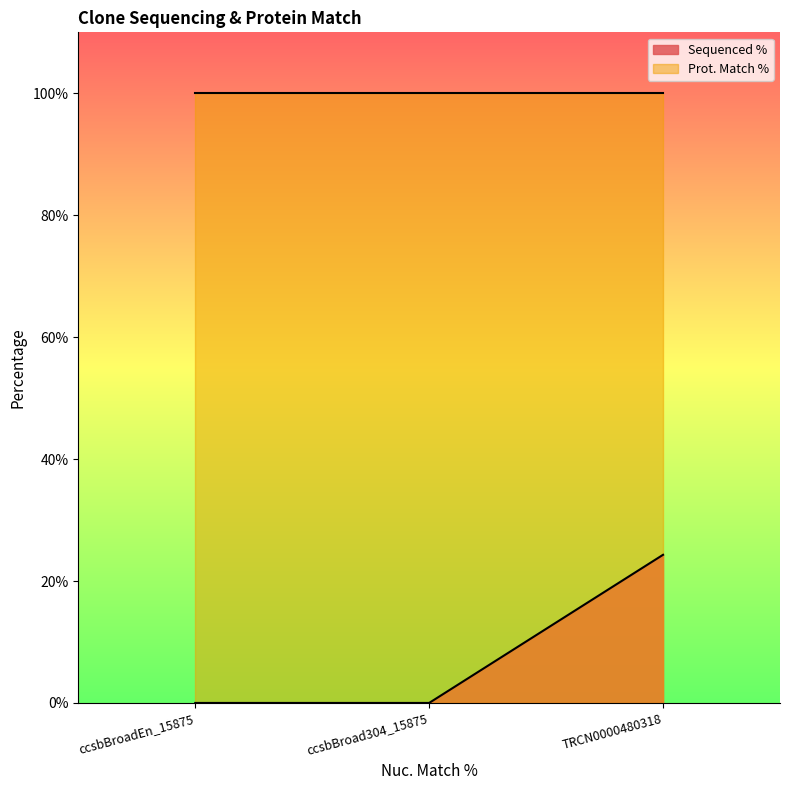

At which label is the value closest to 12?

ccsbBroadEn_15875